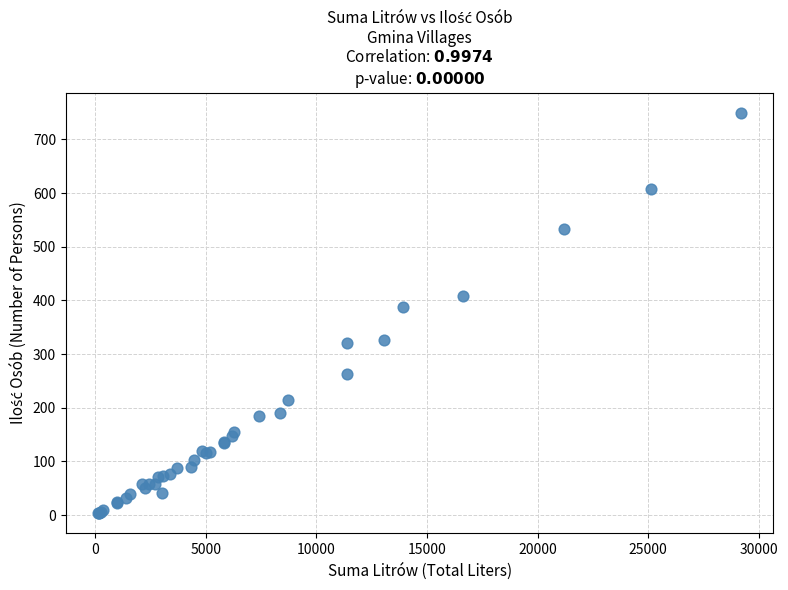

What Y value in the scatter plot is closest to 376?

387